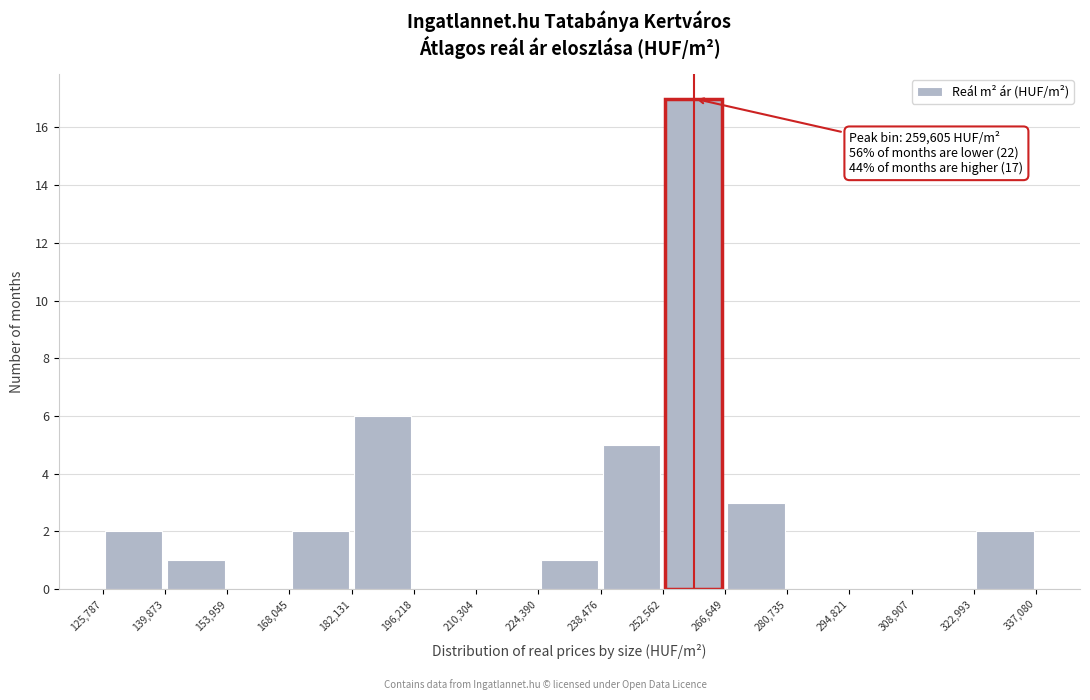

Which range on the x-axis has the tallest bar?

252,562 to 266,649